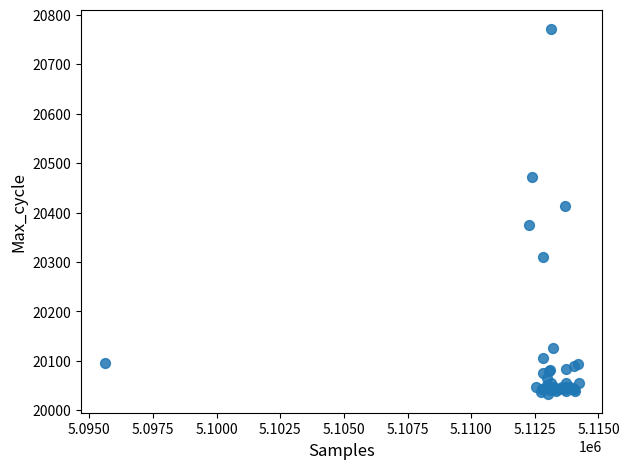

What Y value in the scatter plot is closest to 20402?

20413